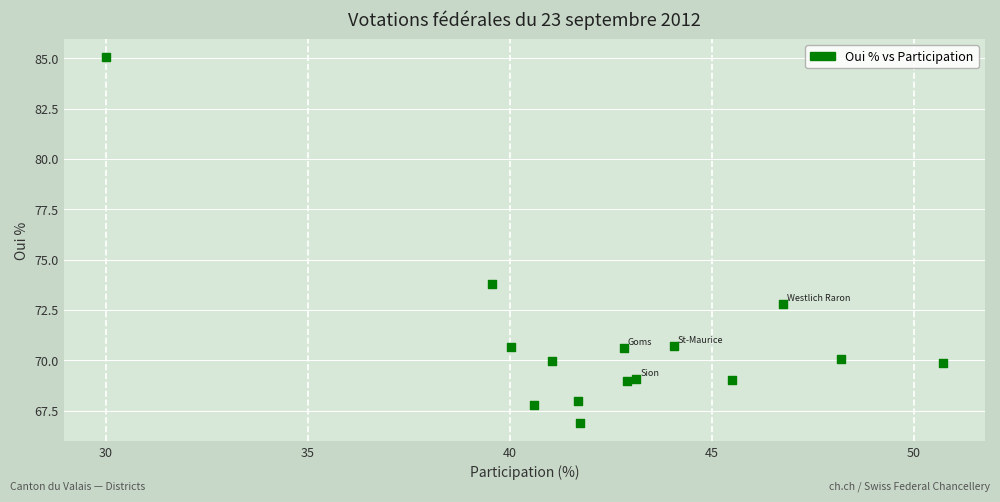

What Y value in the scatter plot is closest to 75?

73.8